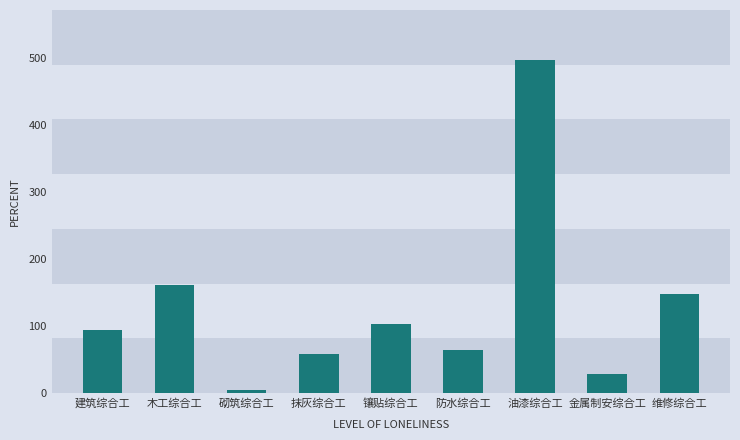

List the labels in order of value, largest first.

油漆综合工, 木工综合工, 维修综合工, 镶贴综合工, 建筑综合工, 防水综合工, 抹灰综合工, 金属制安综合工, 砌筑综合工